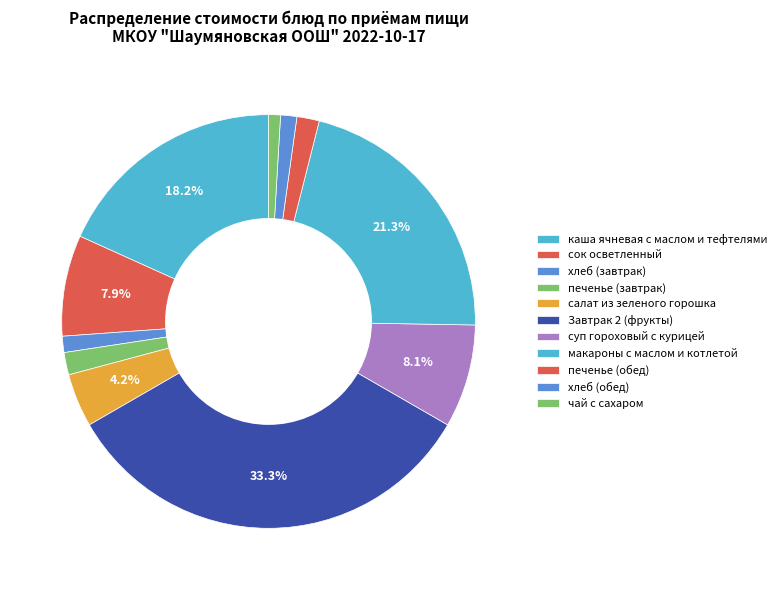

Count the number of slices in the pie.

11